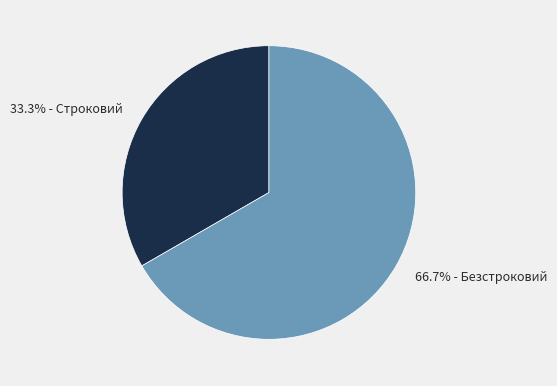

How many slices are in this pie chart?

2